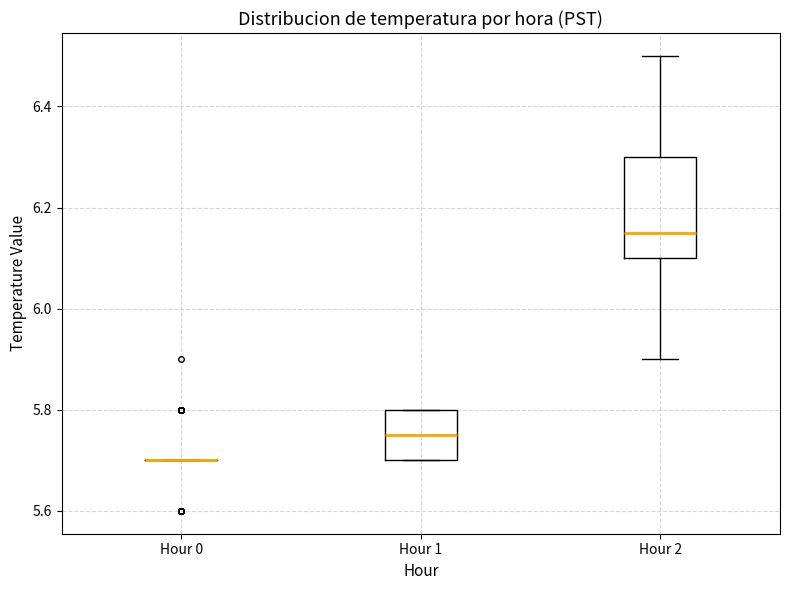

Reading left to right, read every box against the y-axis: the position of its median line, the range the box covers, and the ends of its whiskers. The values are not printed on the chart, so give them approximately, as read against the axis.

Hour 0: box collapsed to a line at 5.70, whiskers 5.70 to 5.70
Hour 1: median 5.76, box 5.70 to 5.80, whiskers 5.70 to 5.80
Hour 2: median 6.16, box 6.10 to 6.30, whiskers 5.90 to 6.50